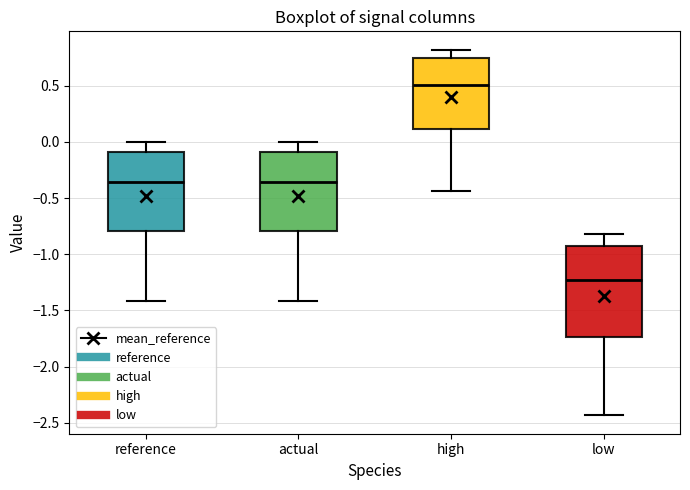

Which box's median line is the lowest?

low